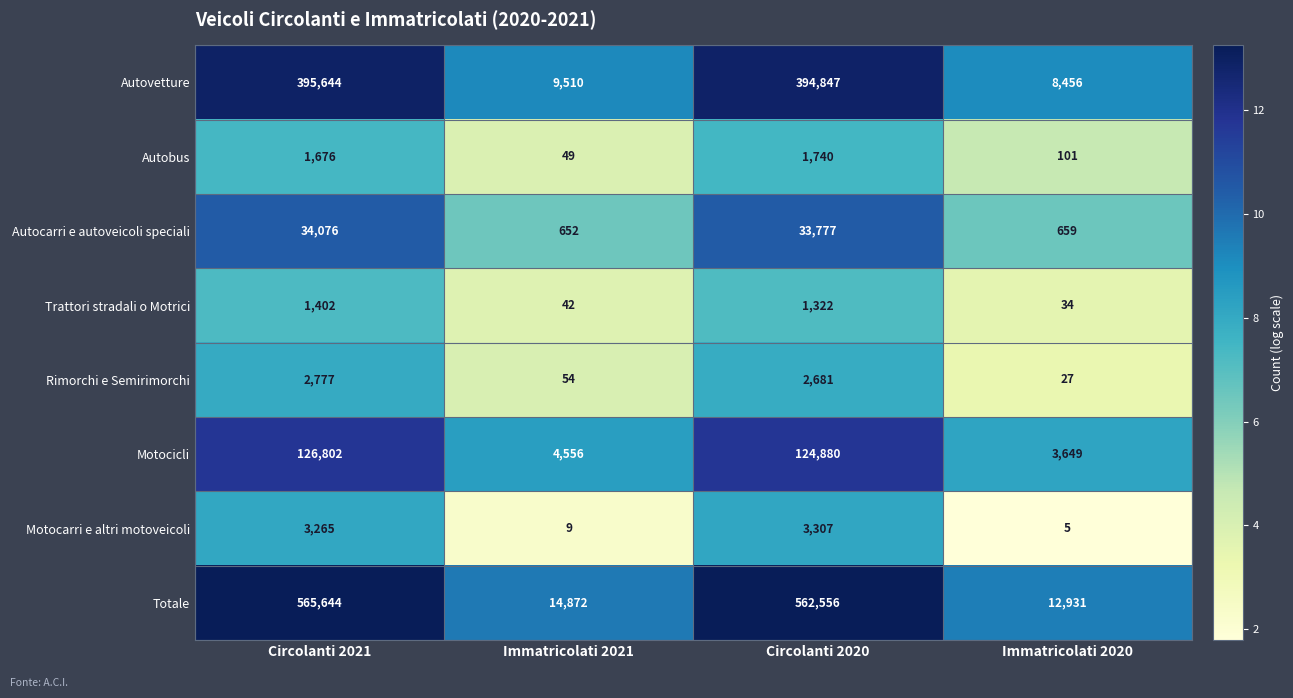

Which series has the largest range (max minus min)?

Totale